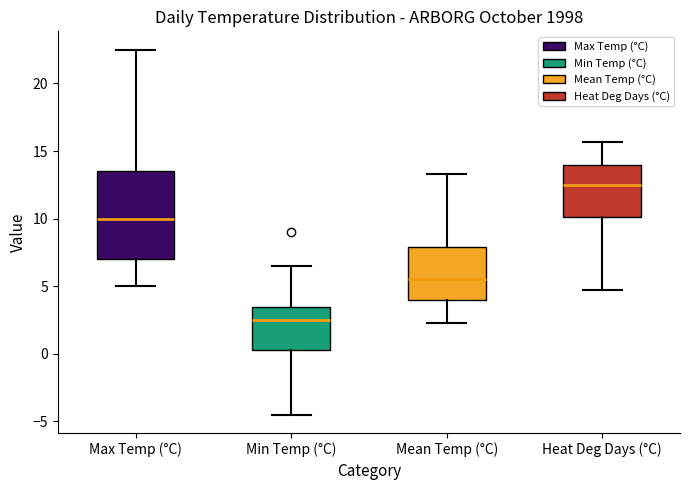

Which box is the tallest, from its lower edge to its upper edge?

Max Temp (°C)